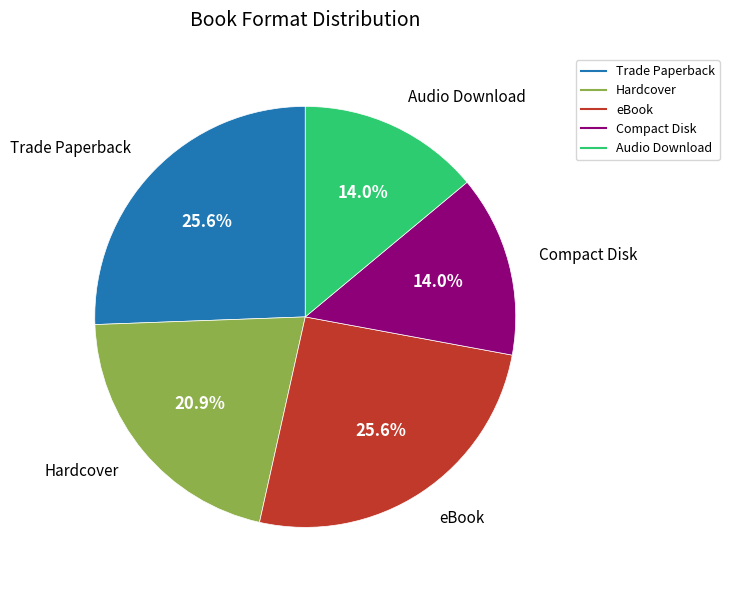

How many slices are in this pie chart?

5